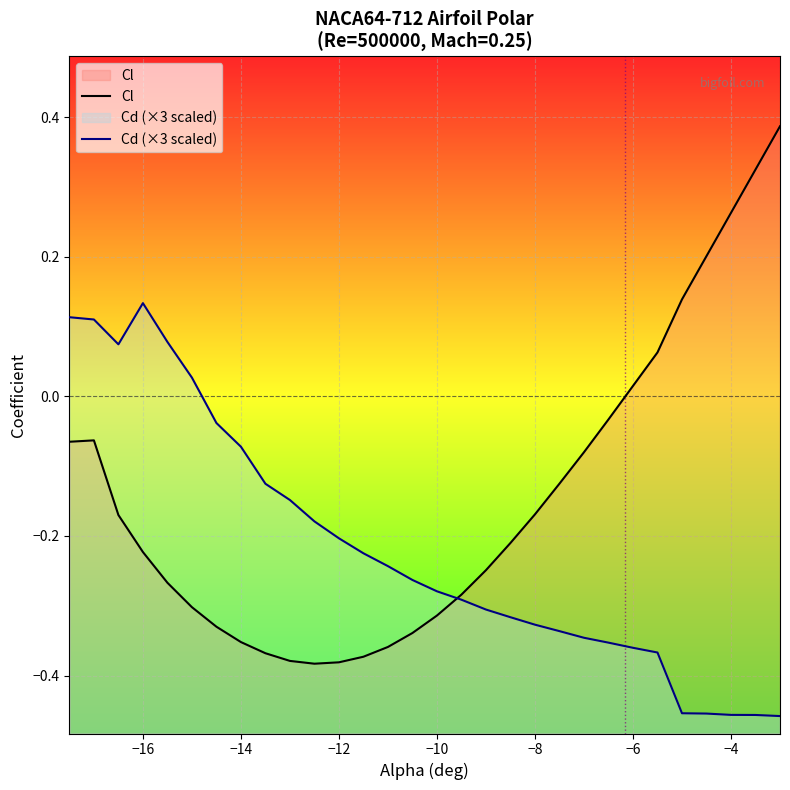

List the series in order of their peak value, lowest first.

Cd, Cl